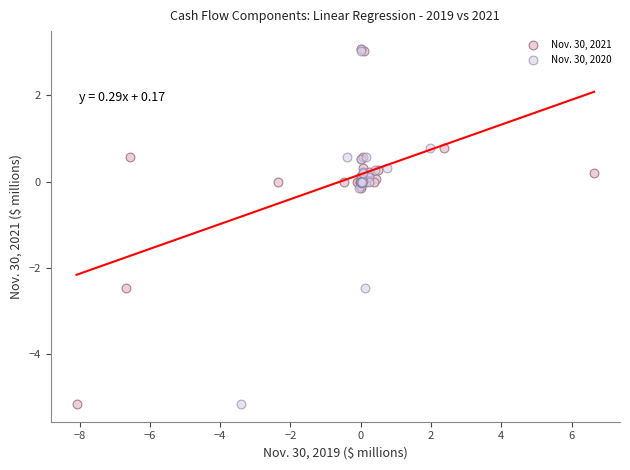

What are all the series names shown in the legend?

Nov. 30, 2021, Nov. 30, 2020